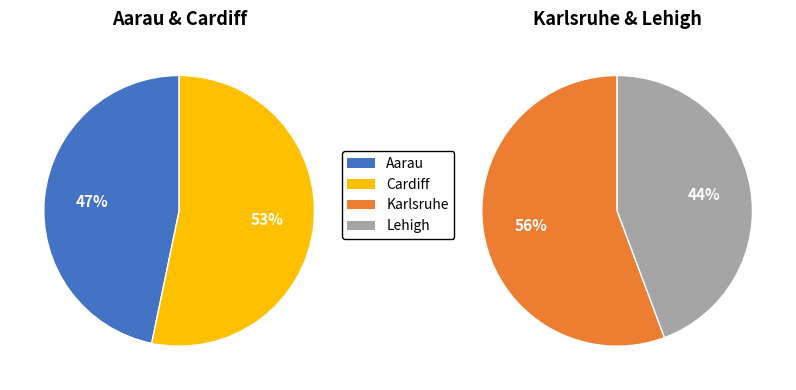

The 3 slice represents 1% of the pie. True or false?

False